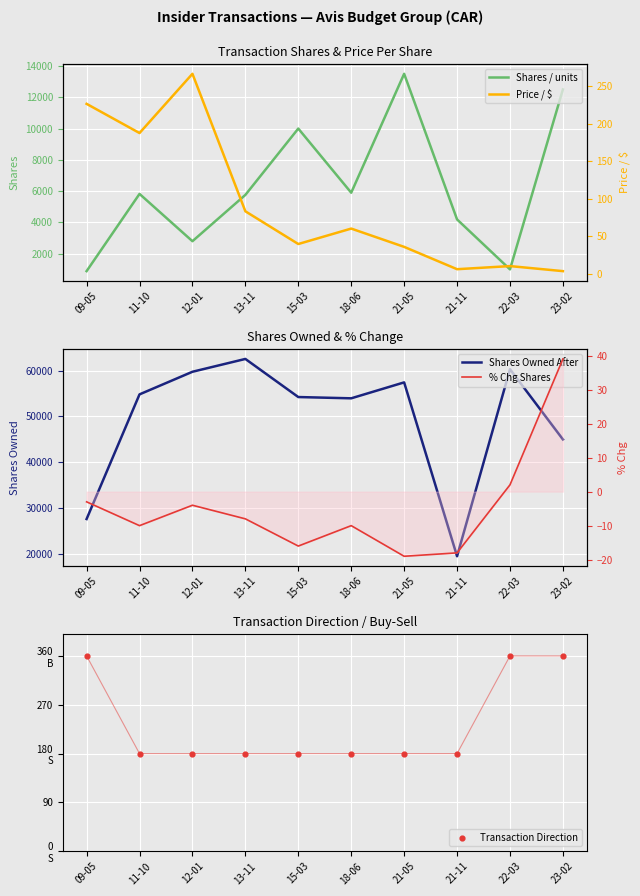

At how many categories does at least one series exceed 1025?

10